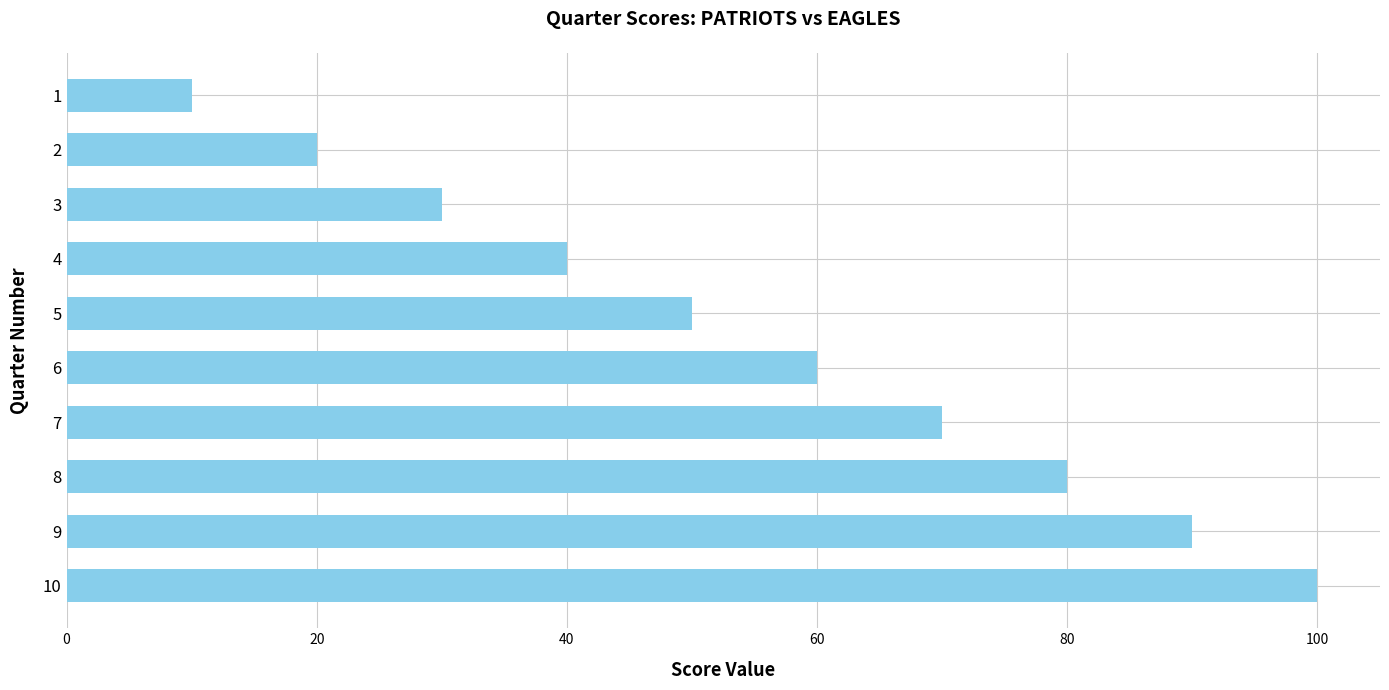

What is the value of the 5th bar from the top?

50